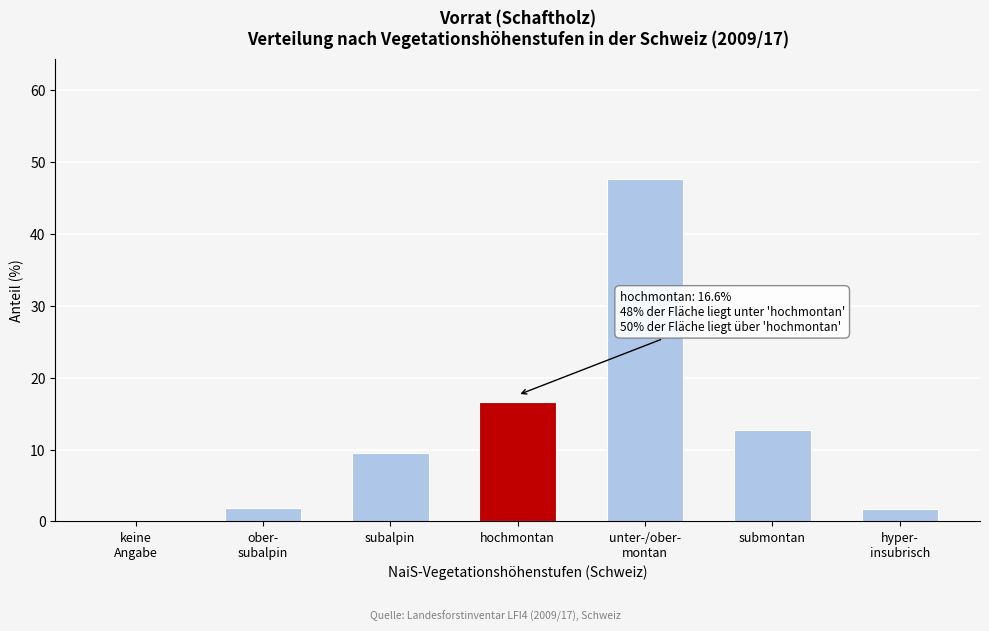

What is the maximum value shown in the chart?

47.7